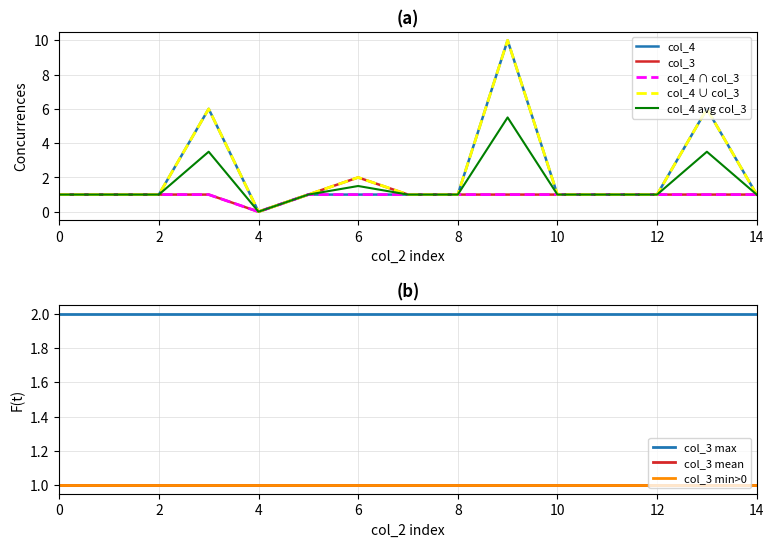

What is the sum of all col_3 values?

15.0